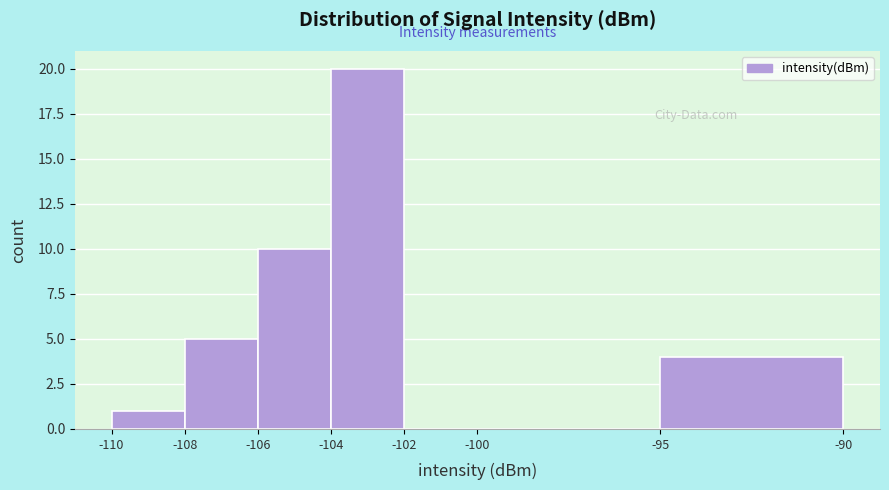

What is the height of the bar covering -106 to -104 on the x-axis? The values are not printed on the chart, so give them approximately, as read against the axis.

10